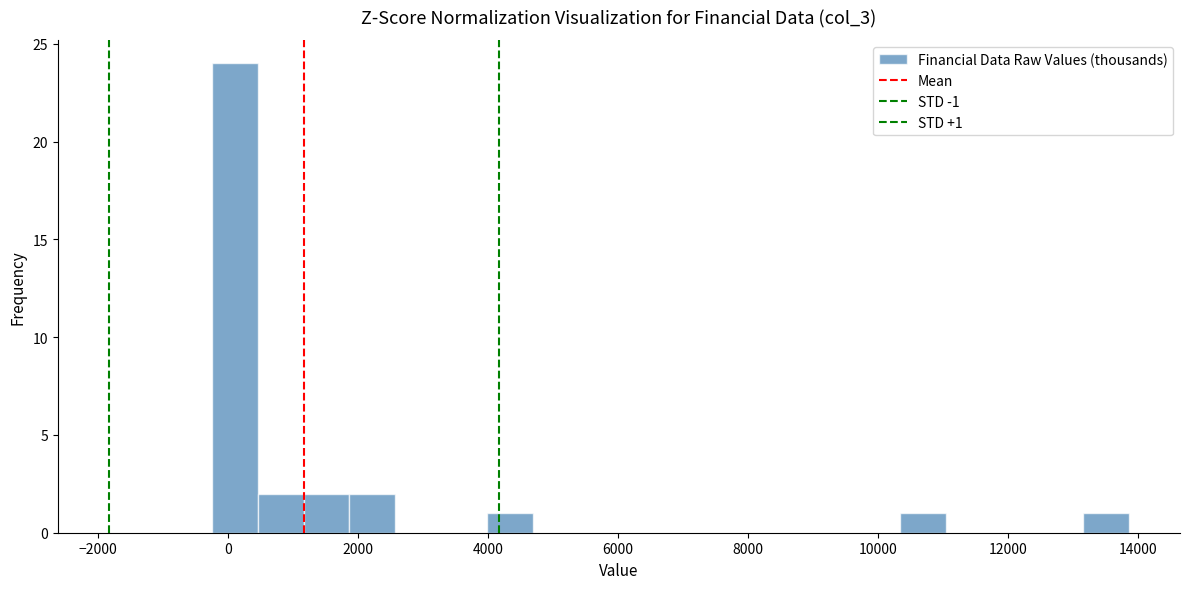

Around what value on the x-axis is the tallest bar? Give the approximate position of its centre, as read against the axis.

200